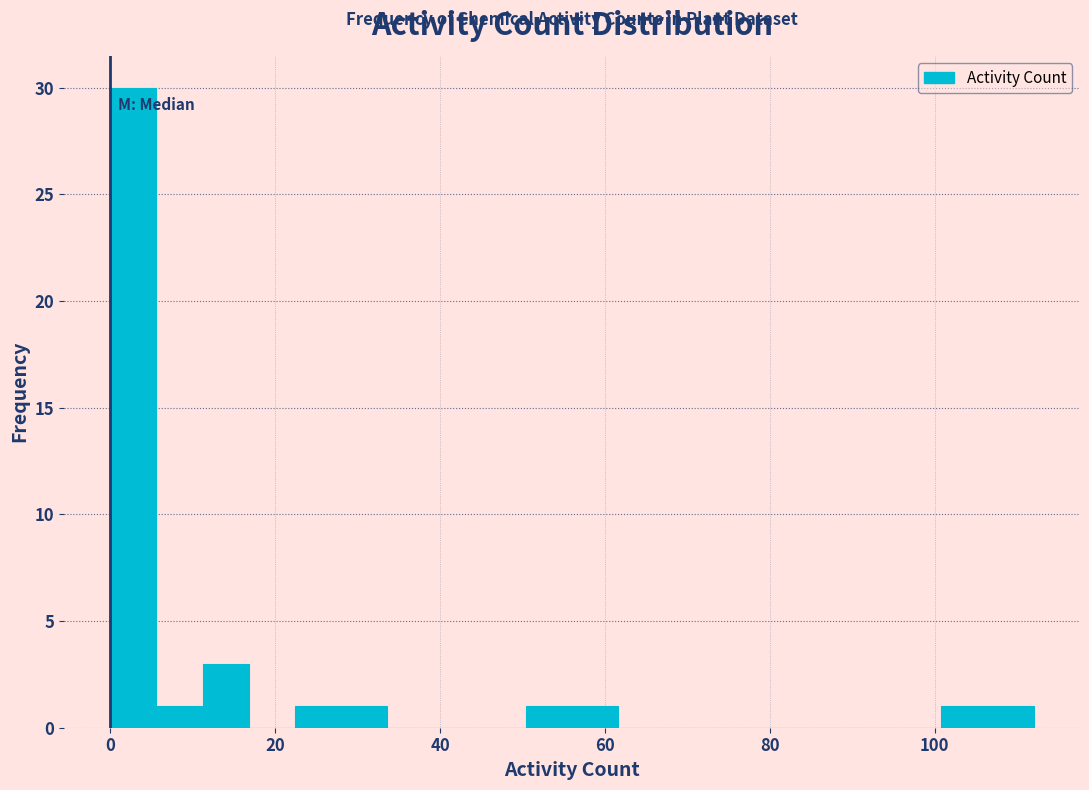

Read against the x-axis, roughly where is the centre of the tallest bar?

2